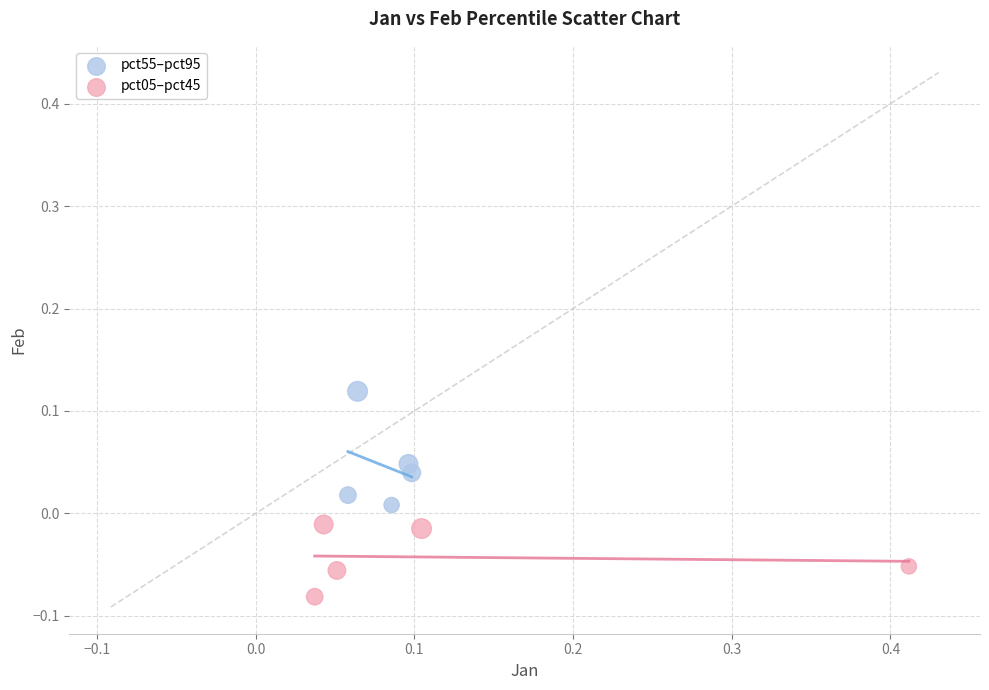

What are all the series names shown in the legend?

pct55–pct95, pct05–pct45